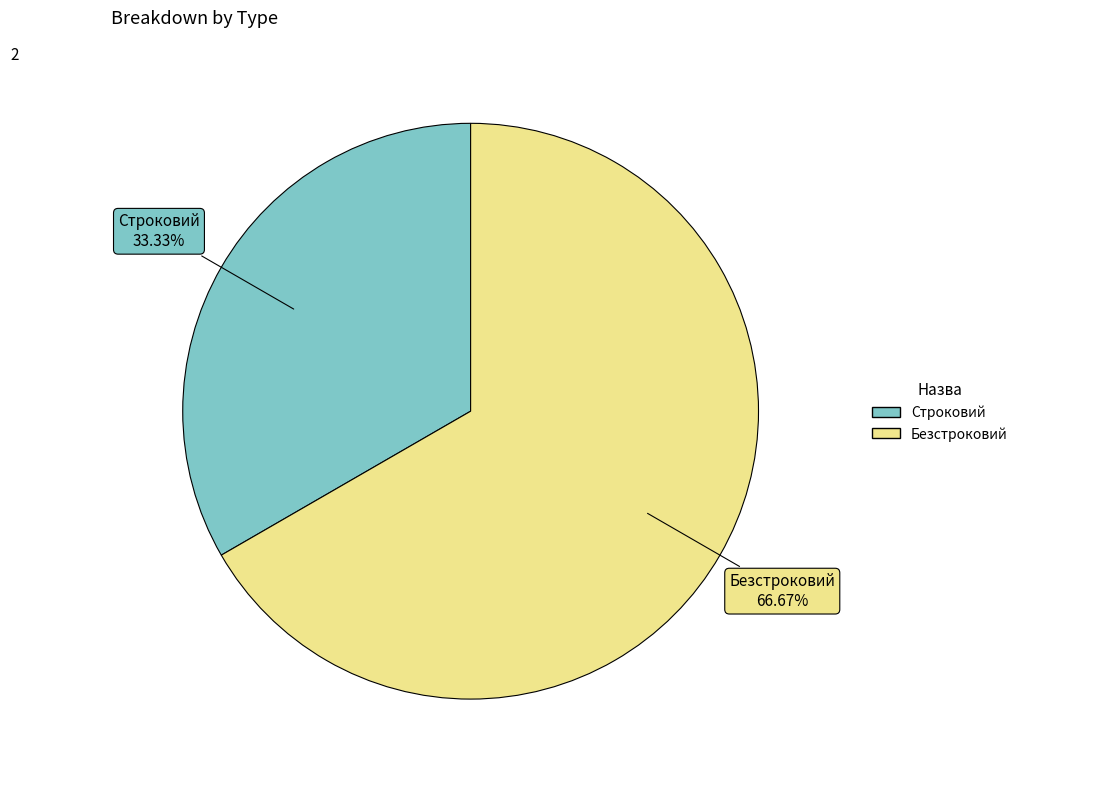

Is there any slice that represents more than half of the pie?

Yes